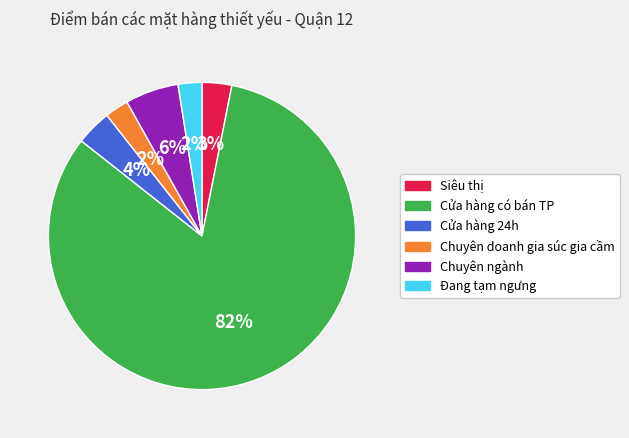

True or false: Cửa hàng có bán TP accounts for 82% of the total.

True